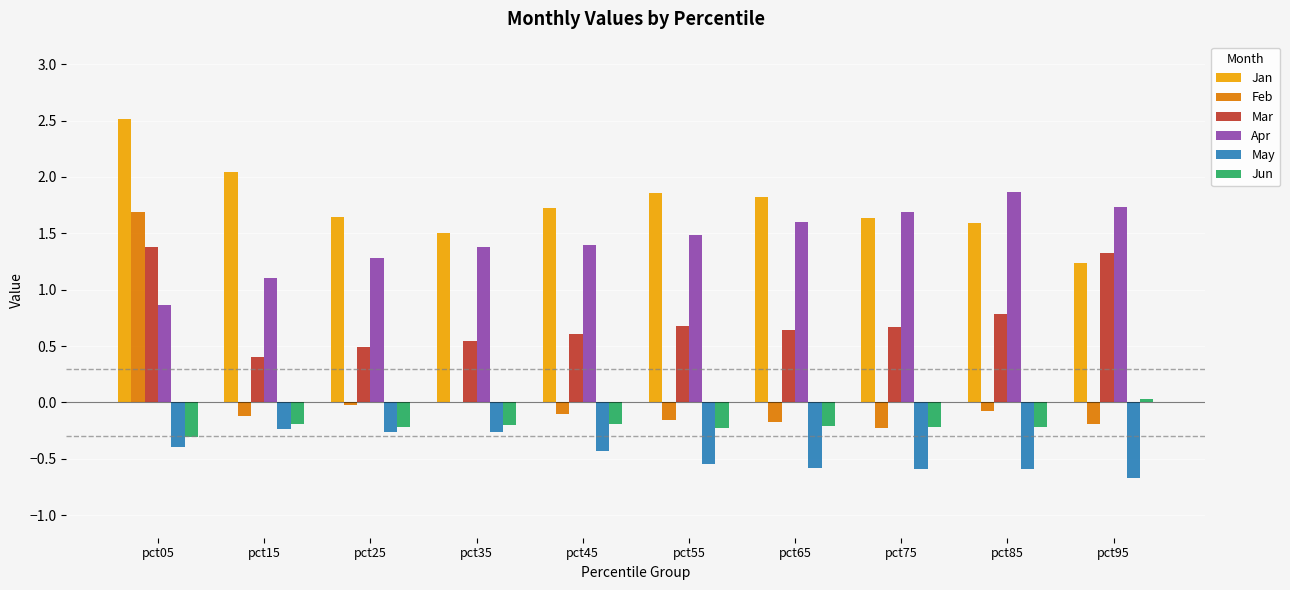

What is the sum of all Apr values?

14.4